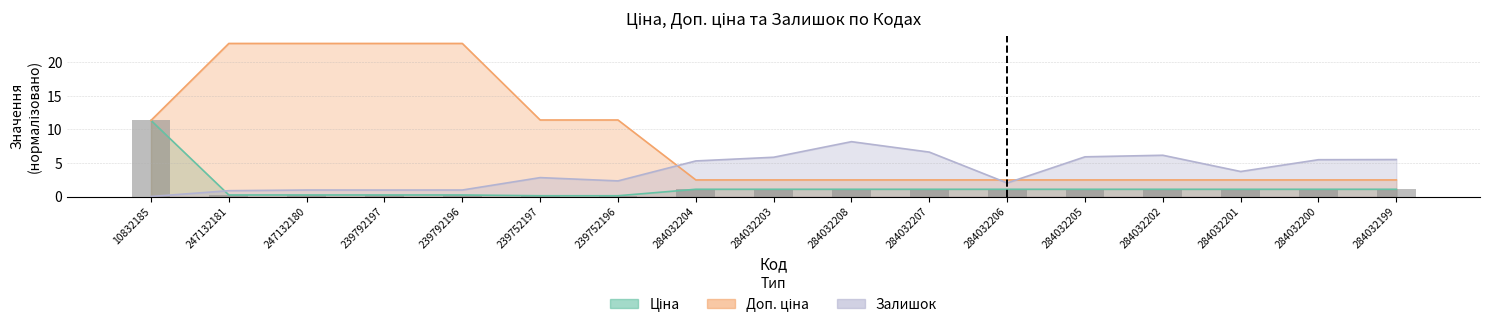

The Доп. ціна series shows 35.8 at 239792197. True or false?

False